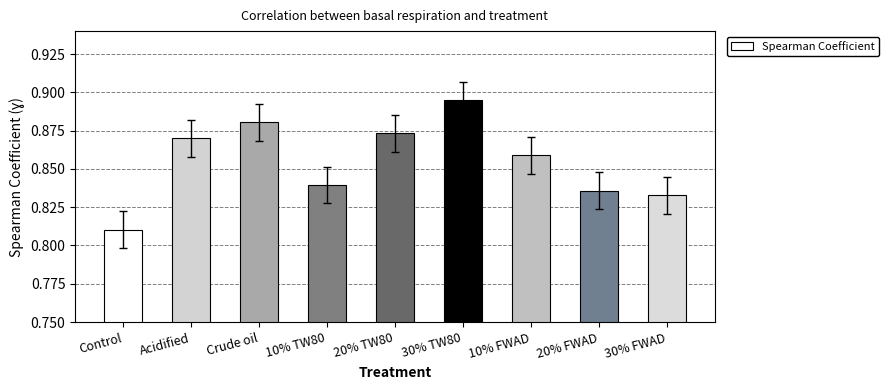

What is the change in value from 10% TW80 to 30% TW80?

+0.1